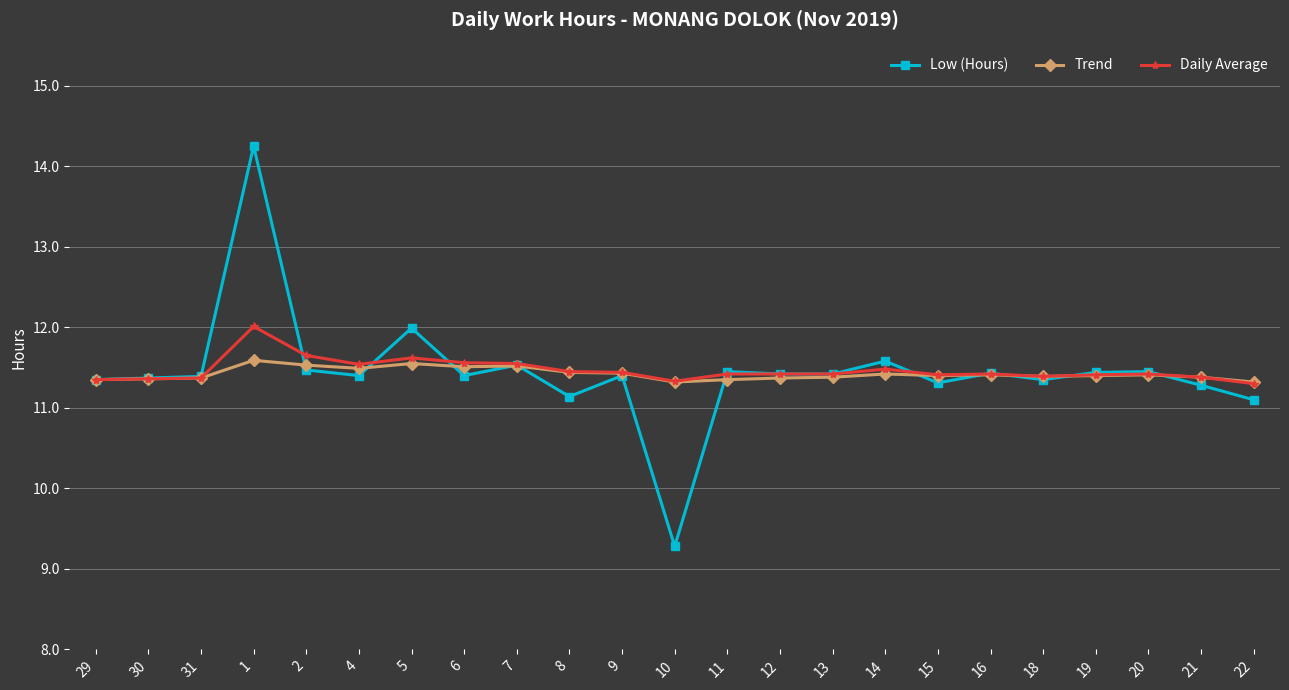

What is the highest value of the Trend series?

11.6